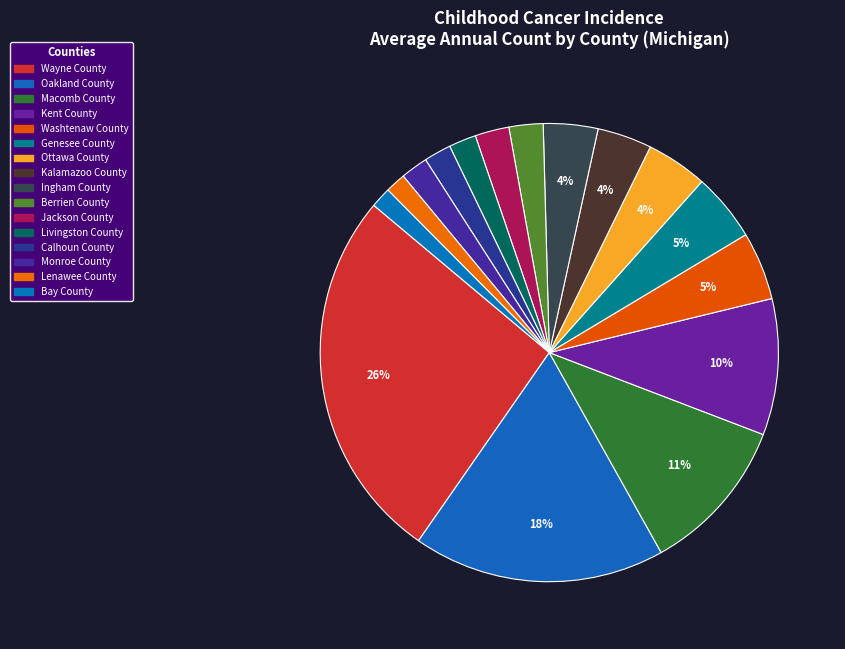

To the nearest percent, what is the difference between the Ingham County and Berrien County slice percentages?

1%